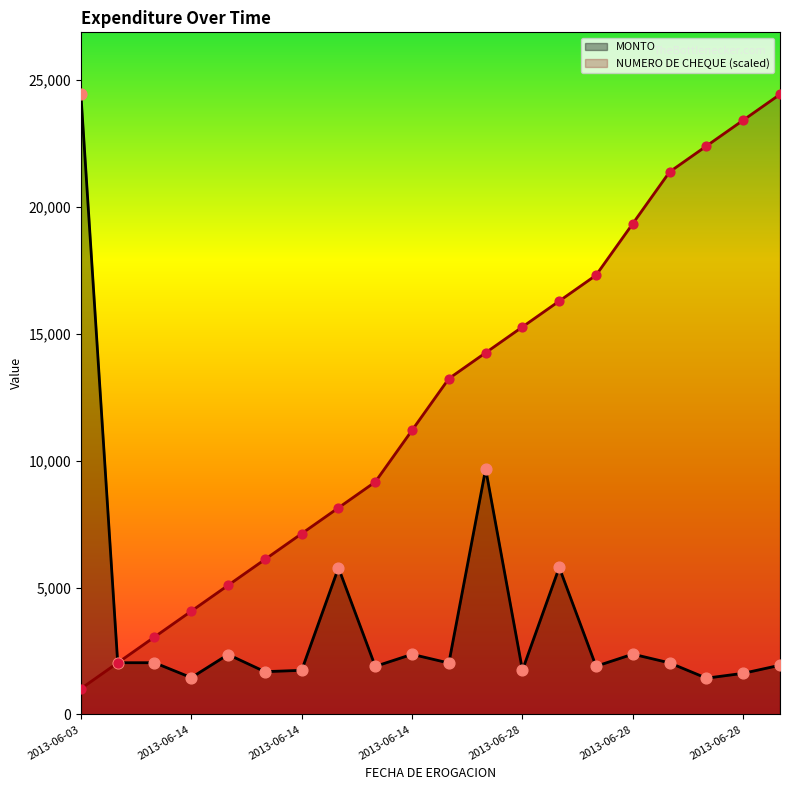

Which series reaches the maximum Y coordinate?

MONTO